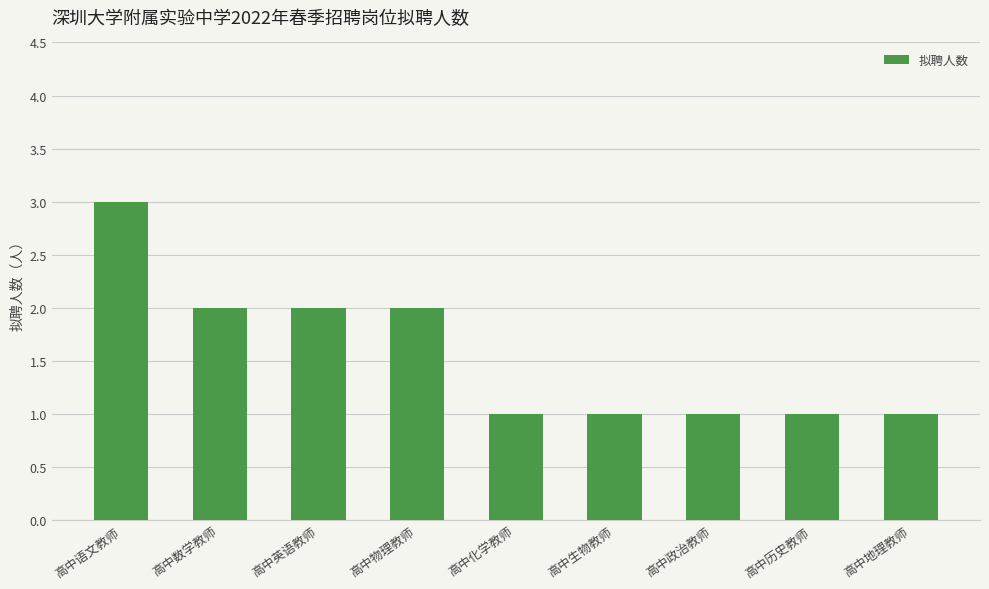

What is the value of the 2nd bar from the left?

2